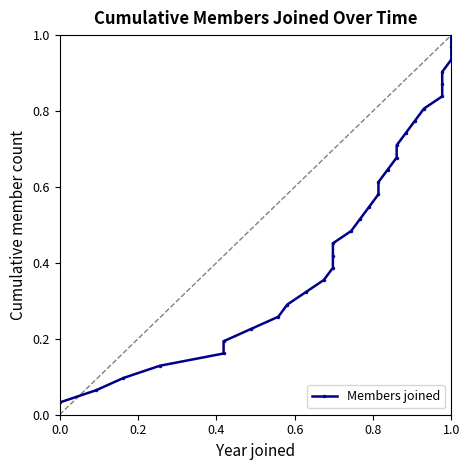

What is the difference between the second highest and minimum values?

0.9